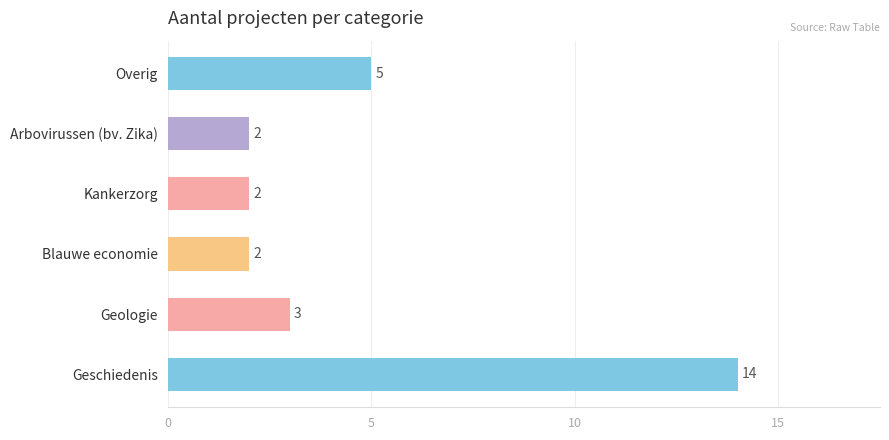

Does the chart contain any negative values?

No